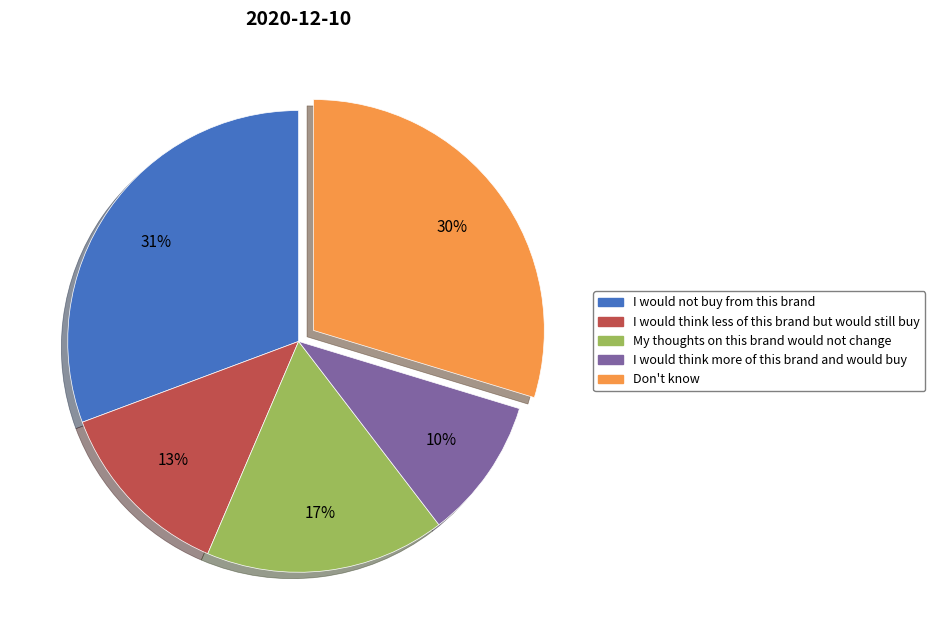

How many segments does this pie chart have?

5